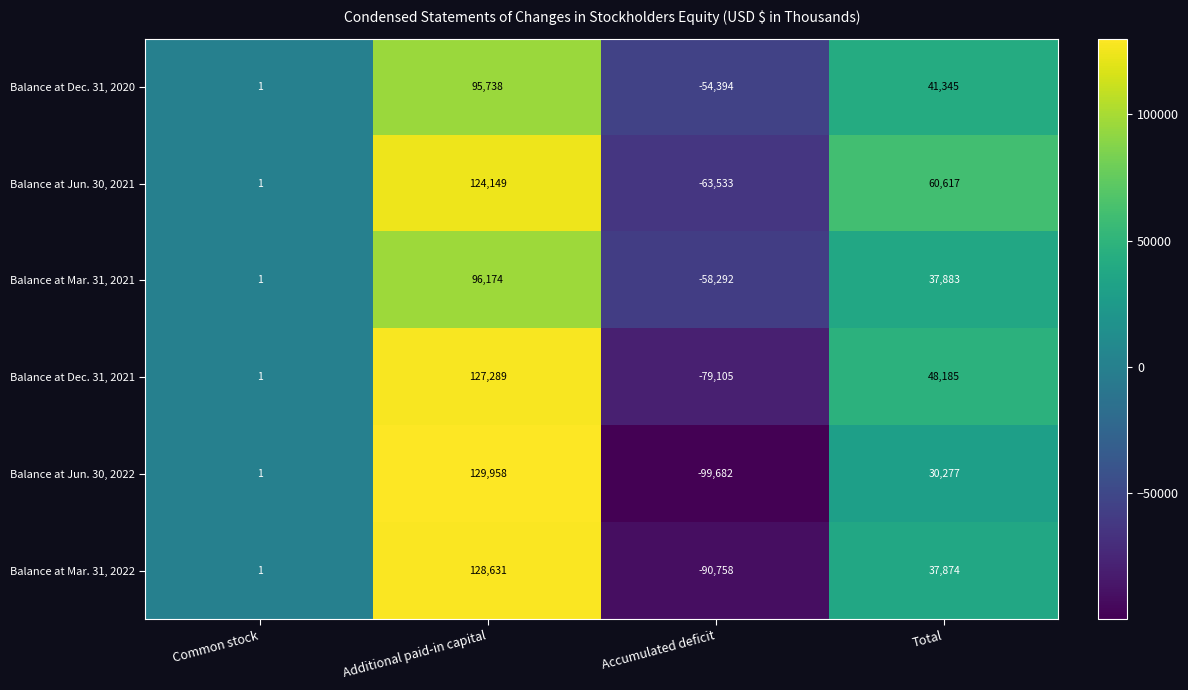

Which series has the largest range (max minus min)?

Balance at Jun. 30, 2022